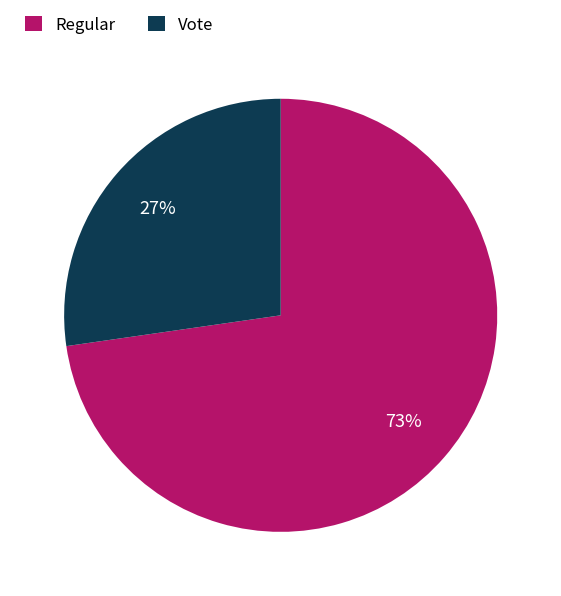

Do Regular and Vote together represent more than half of the pie?

Yes